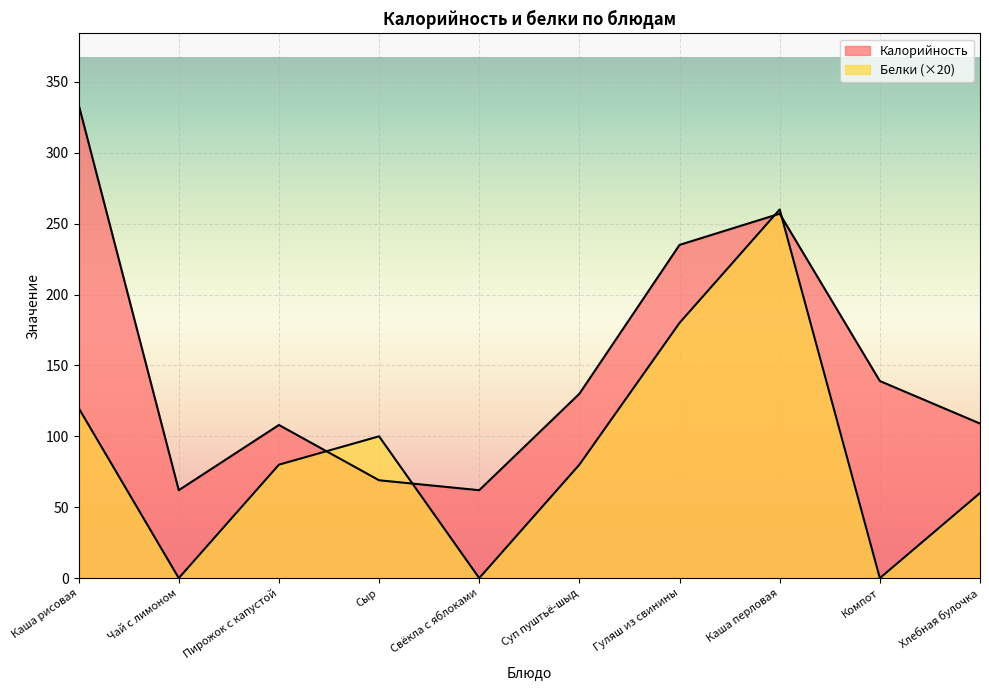

Reading left to right, extract all data points from this chart.

Калорийность: 334	62	108	69	62	130	235	257	139	109
Белки: 120	0	80	100	0	80	180	260	0	60